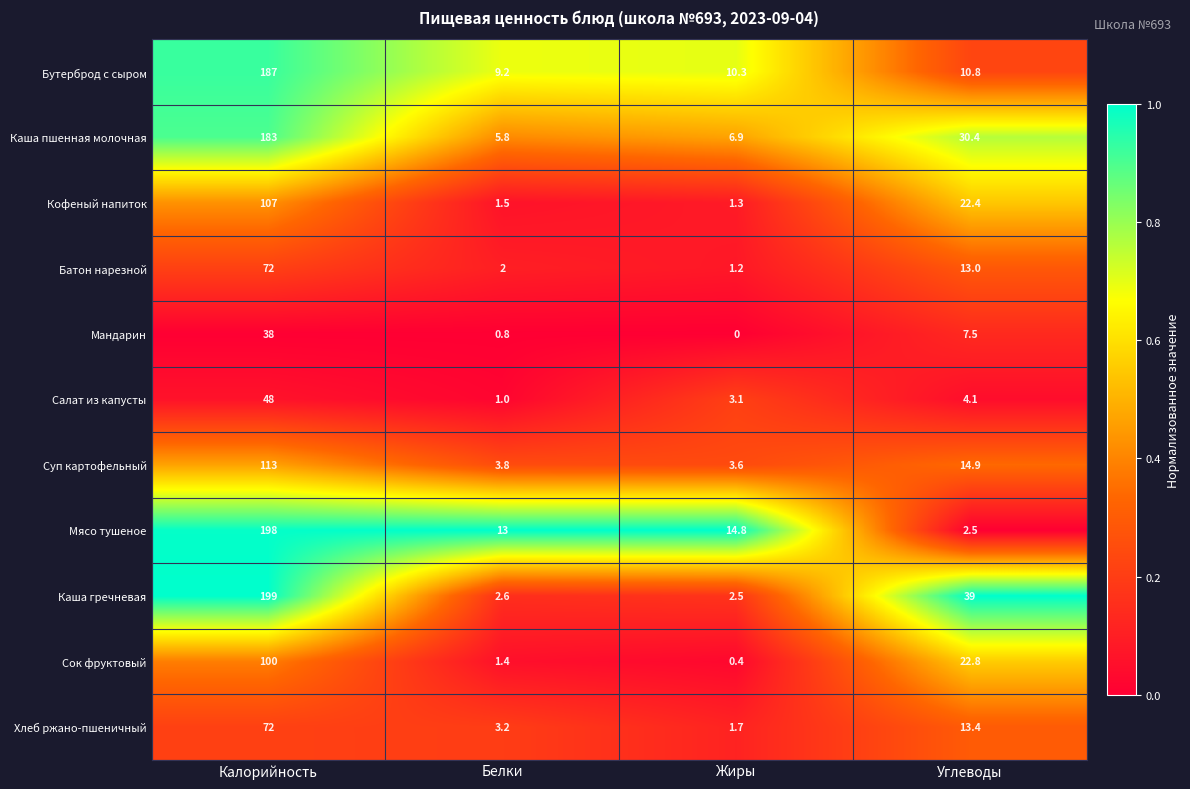

What is the difference between the Батон нарезной values at Углеводы and Белки?

11.0